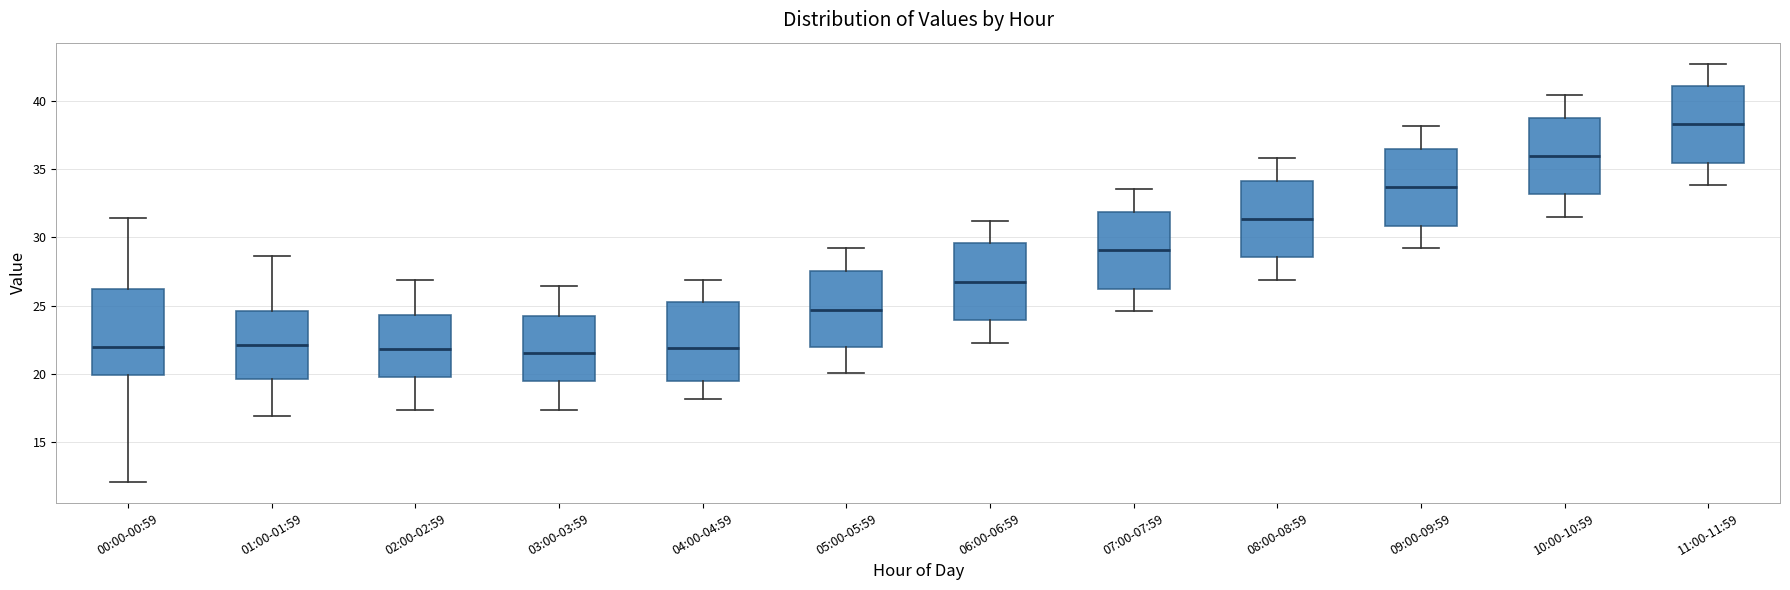

Reading left to right, read every box against the y-axis: the position of its median line, the range the box covers, and the ends of its whiskers. The values are not printed on the chart, so give them approximately, as read against the axis.

00:00-00:59: median 22.0, box 20.0 to 26.0, whiskers 12.0 to 31.5
01:00-01:59: median 22.0, box 19.5 to 24.5, whiskers 17.0 to 28.5
02:00-02:59: median 22.0, box 20.0 to 24.5, whiskers 17.5 to 27.0
03:00-03:59: median 21.5, box 19.5 to 24.0, whiskers 17.5 to 26.5
04:00-04:59: median 22.0, box 19.5 to 25.5, whiskers 18.0 to 27.0
05:00-05:59: median 24.5, box 22.0 to 27.5, whiskers 20.0 to 29.0
06:00-06:59: median 27.0, box 24.0 to 29.5, whiskers 22.5 to 31.0
07:00-07:59: median 29.0, box 26.5 to 32.0, whiskers 24.5 to 33.5
08:00-08:59: median 31.5, box 28.5 to 34.0, whiskers 27.0 to 36.0
09:00-09:59: median 33.5, box 31.0 to 36.5, whiskers 29.0 to 38.0
10:00-10:59: median 36.0, box 33.0 to 39.0, whiskers 31.5 to 40.5
11:00-11:59: median 38.5, box 35.5 to 41.0, whiskers 34.0 to 42.5